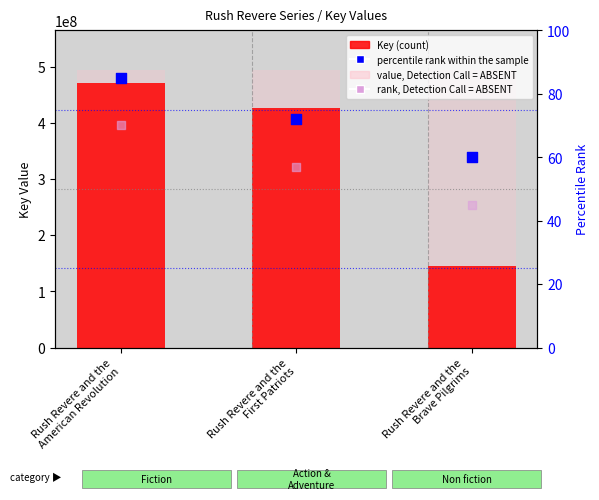

Is the value of percentile rank within the sample at Rush Revere and the
First Patriots greater than the value of value, Detection Call = ABSENT at Rush Revere and the
First Patriots?

No